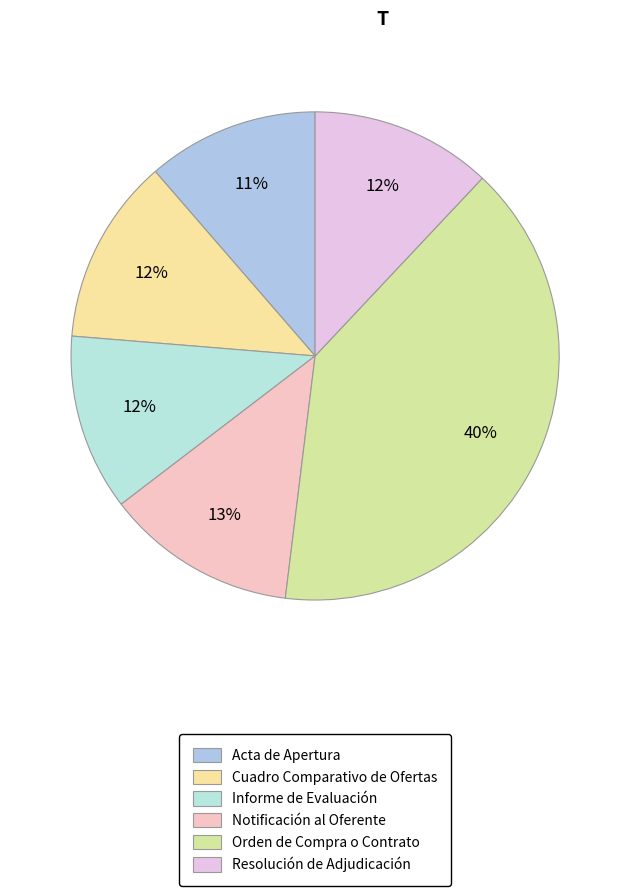

Which has a higher value, Informe de Evaluación or Orden de Compra o Contrato?

Orden de Compra o Contrato